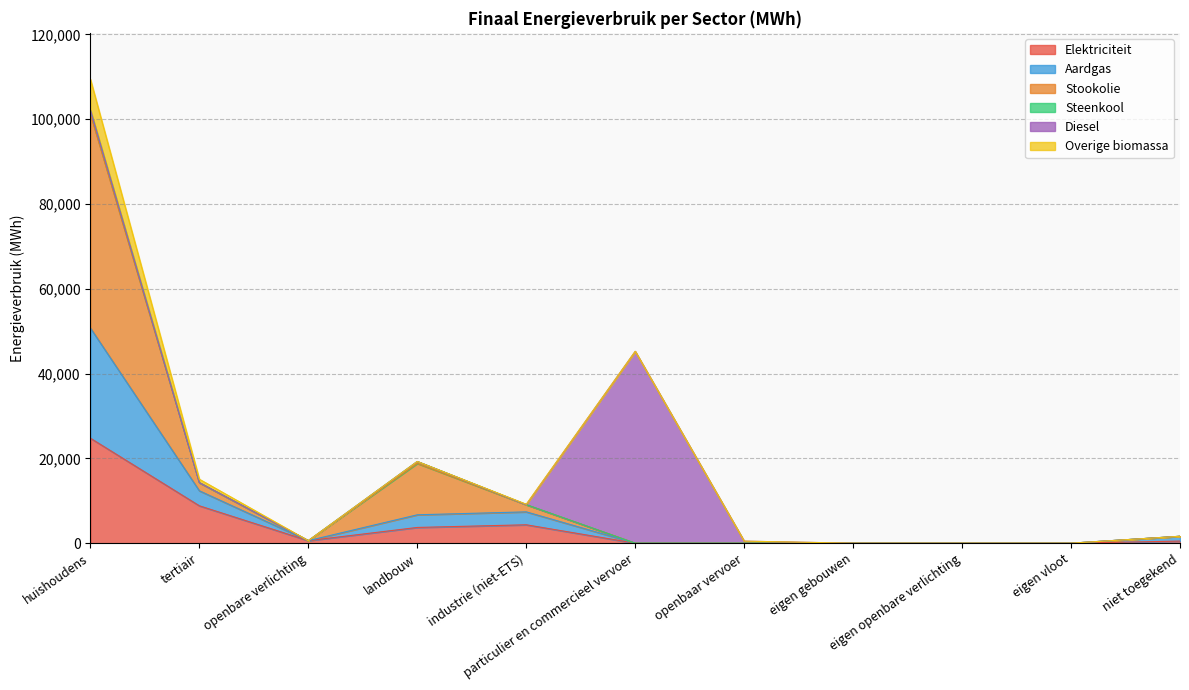

The Aardgas series shows 9504.0 at landbouw. True or false?

False